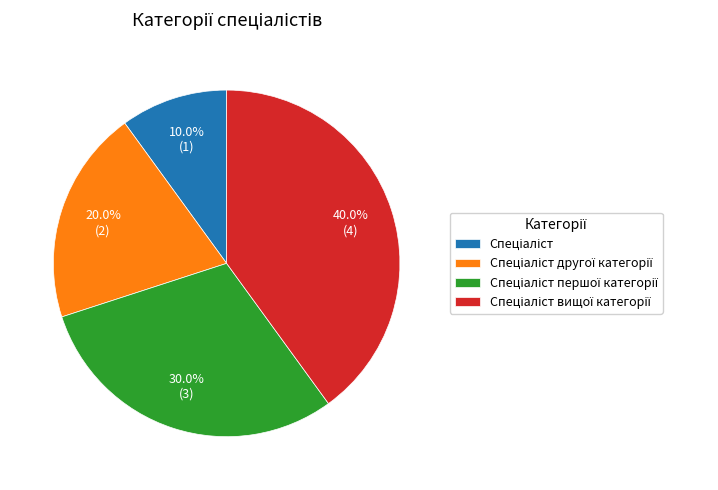

Is there a majority slice in this chart?

No